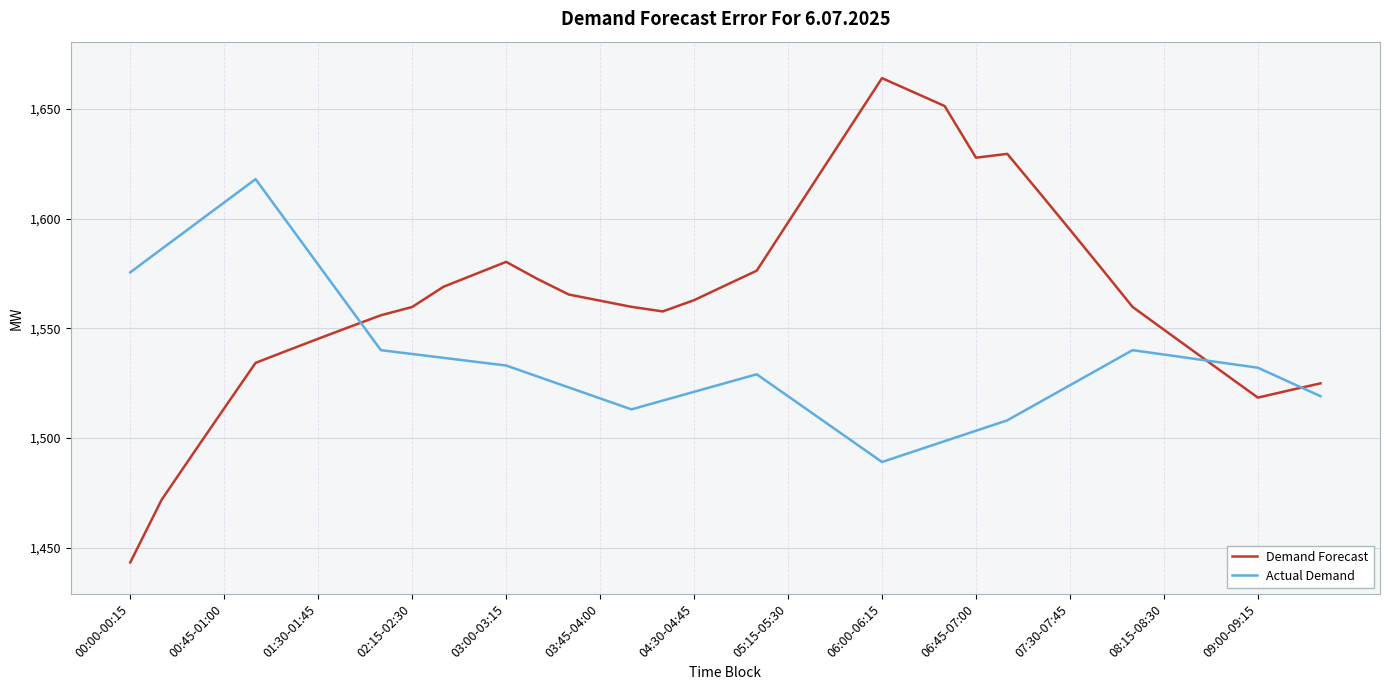

List the series in order of their overall mean, lowest first.

Actual Demand, Demand Forecast